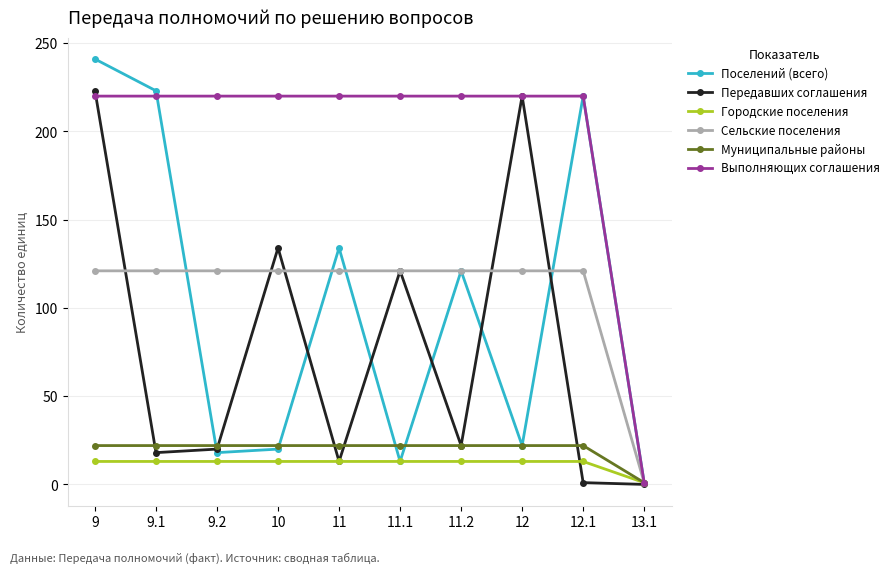

What is the value of the Сельские поселения point at the 5th from the left?

121